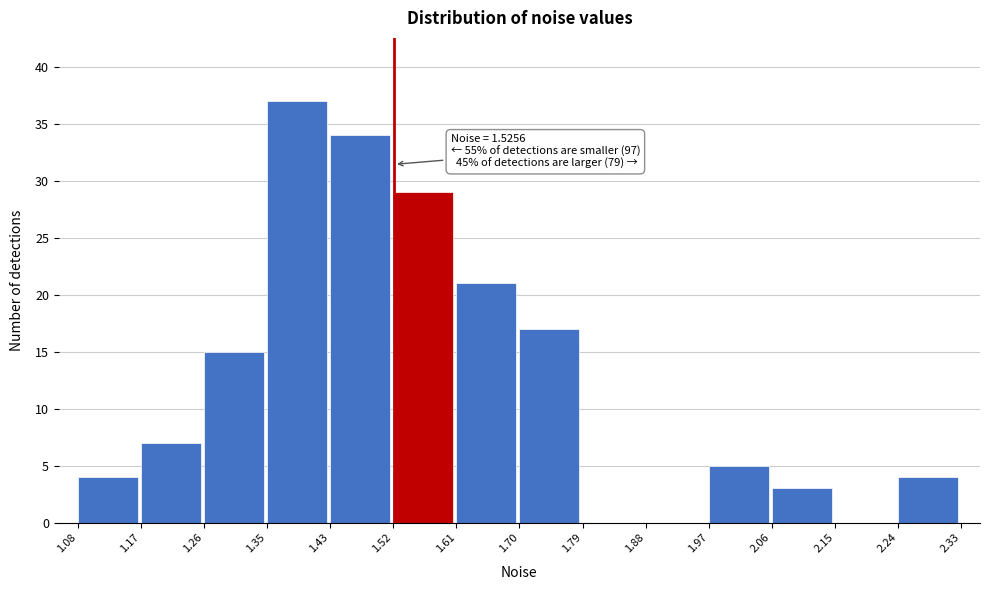

Over which range of the x-axis is the bar tallest?

1.35 to 1.43